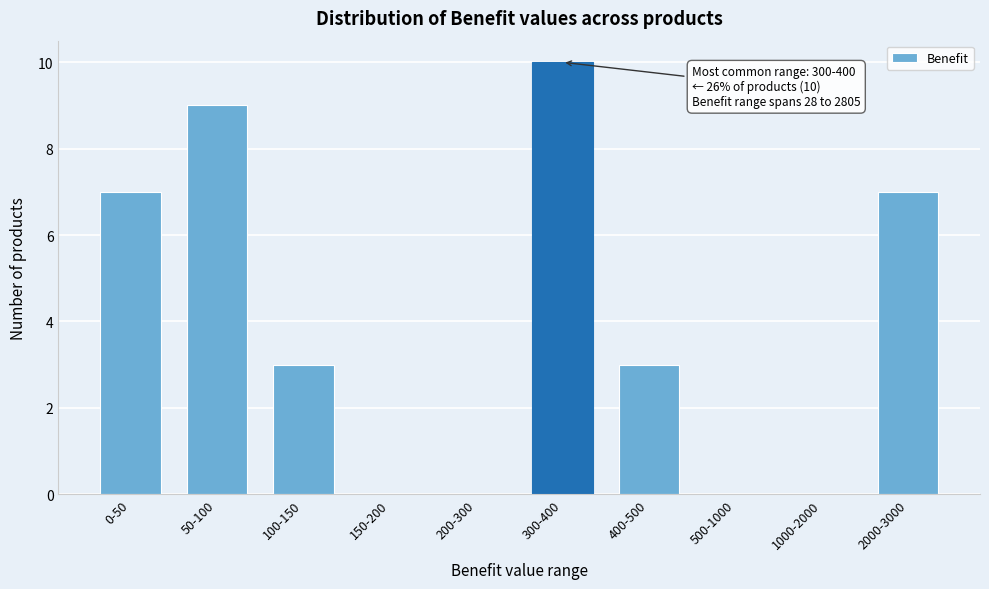

Reading left to right, list all the values displayed in this chart.

0-50=7	50-100=9	100-150=3	150-200=0	200-300=0	300-400=10	400-500=3	500-1000=0	1000-2000=0	2000-3000=7